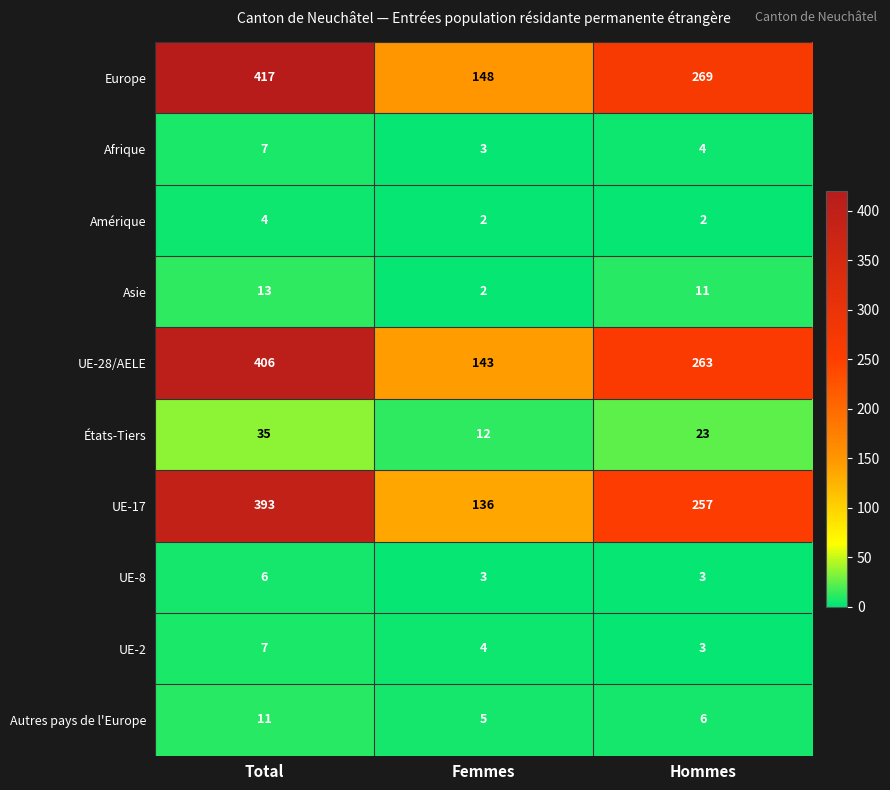

Count the number of categories in the chart.

3